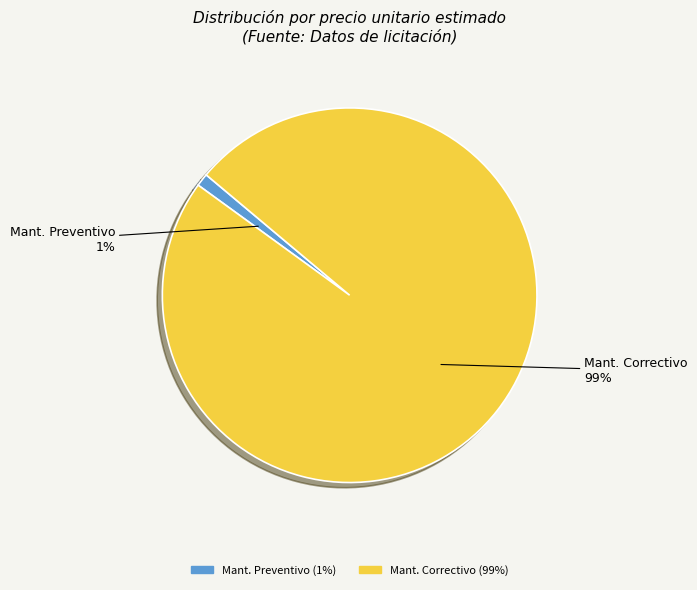

Rank the categories by value from highest to lowest.

Mant. Correctivo, Mant. Preventivo